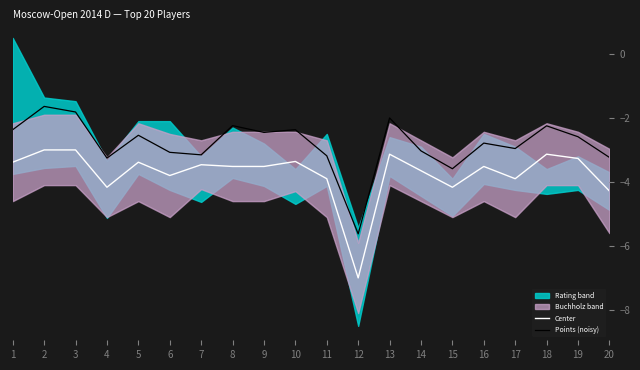

Which category has the highest value across all series?

2